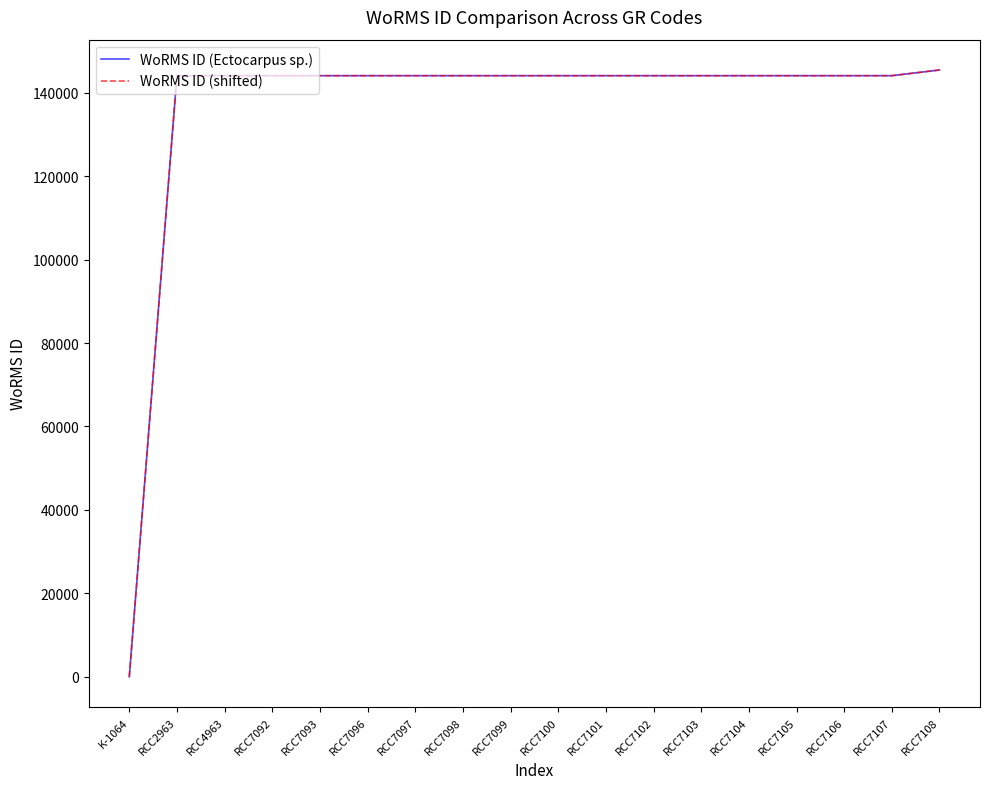

Which series has the largest range (max minus min)?

WoRMS ID (shifted)